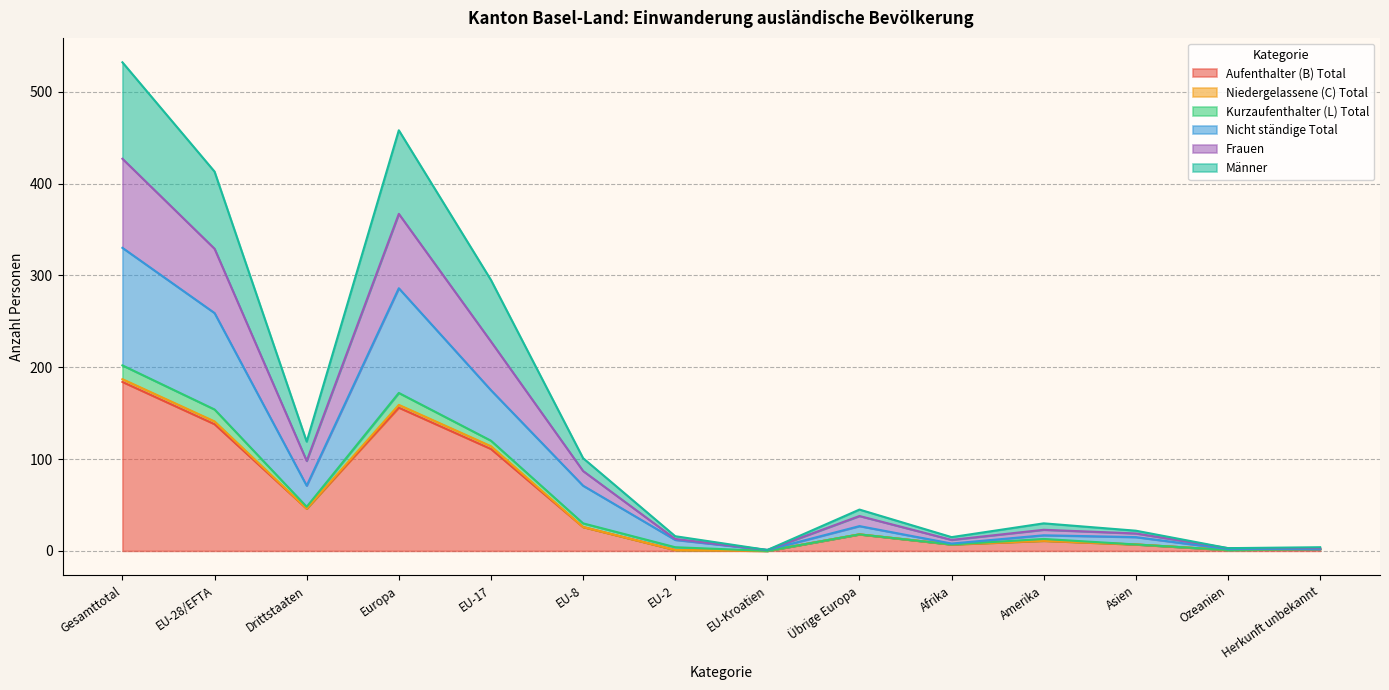

Which category has the highest value in the Aufenthalter (B) Total series?

Gesamttotal